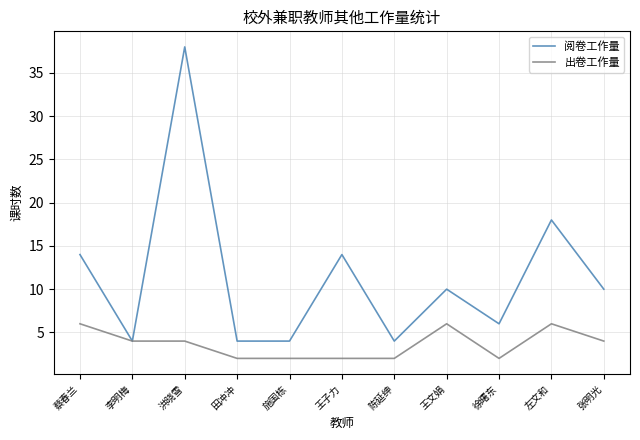

Reading right to left, extract all data points from this chart.

阅卷工作量: 10	18	6	10	4	14	4	4	38	4	14
出卷工作量: 4	6	2	6	2	2	2	2	4	4	6